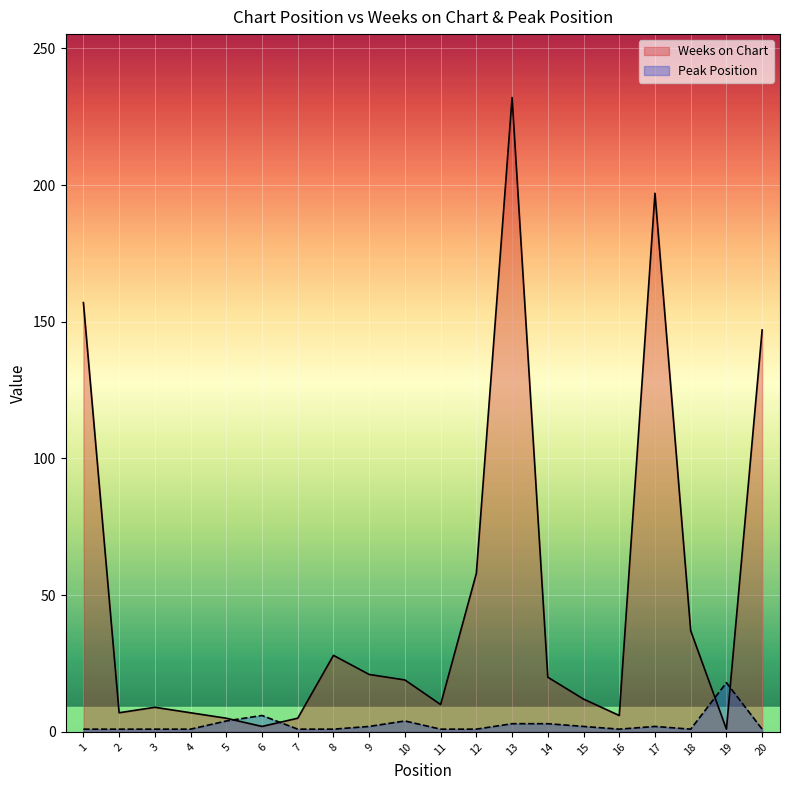

What is the sum of the Peak Position values at 13 and 1?

4